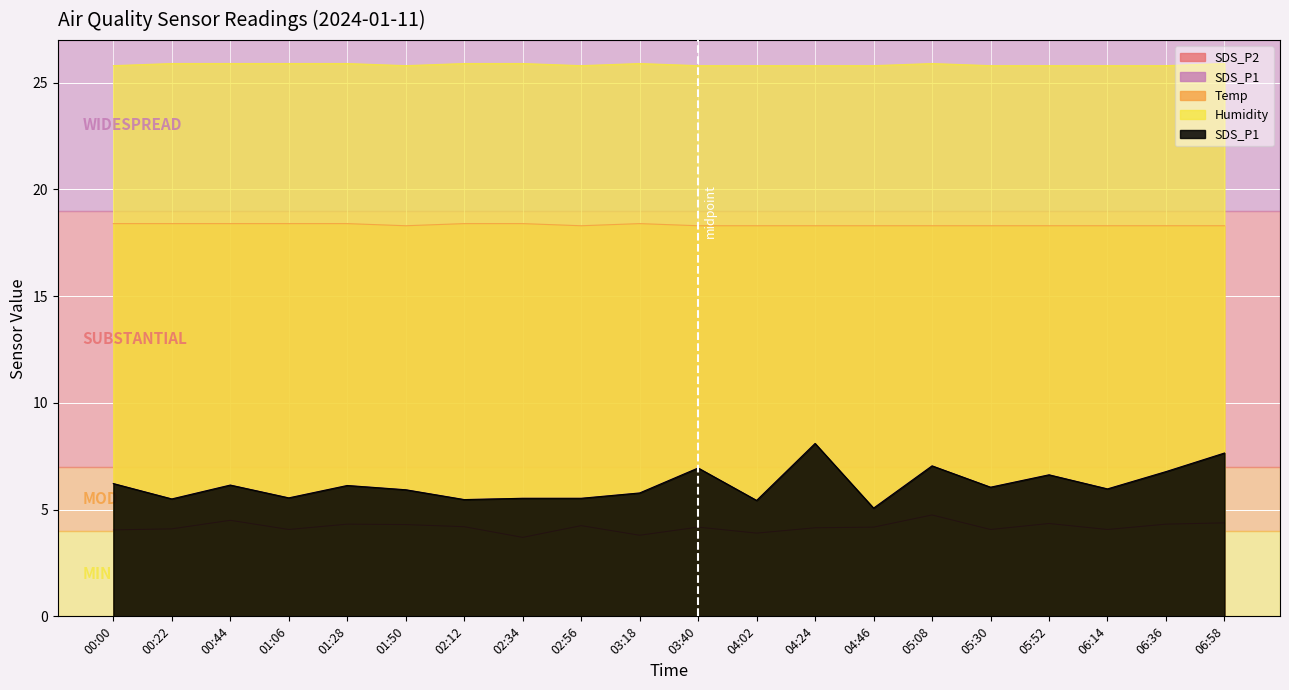

Rank the series at 05:52 from highest to lowest value.

Humidity, Temp, SDS_P1, SDS_P2